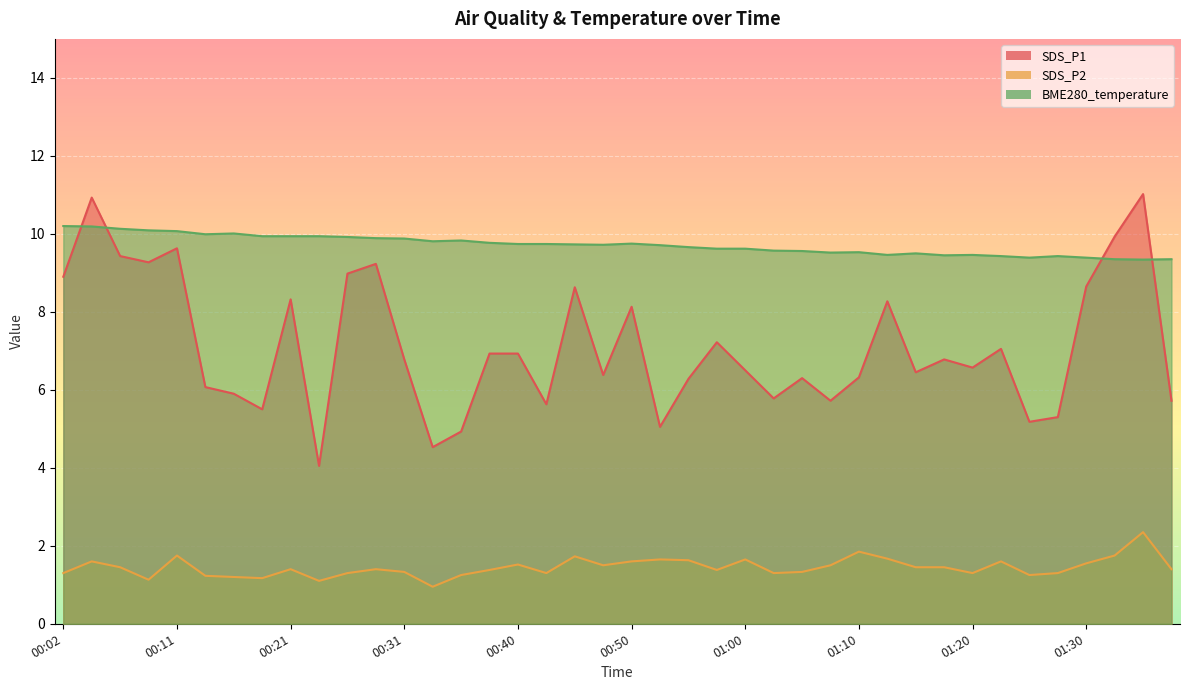

How many lines are shown in the chart?

3